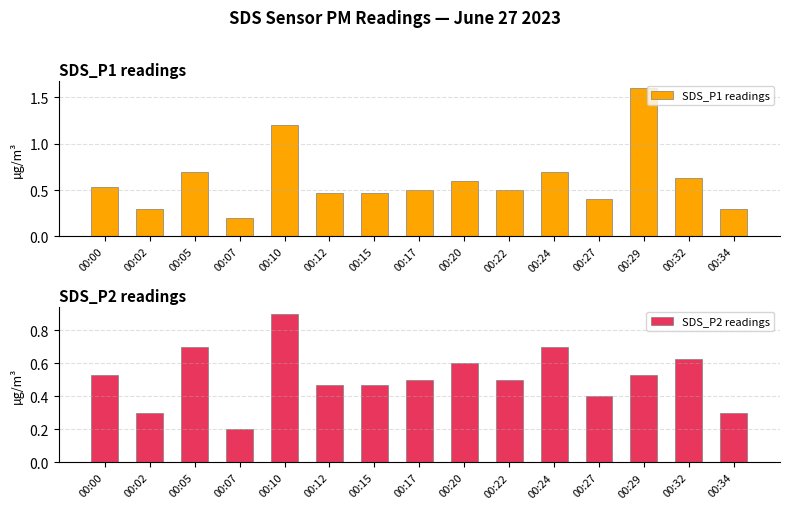

What is the difference between the second highest and minimum values in the SDS_P2 readings series?

0.5